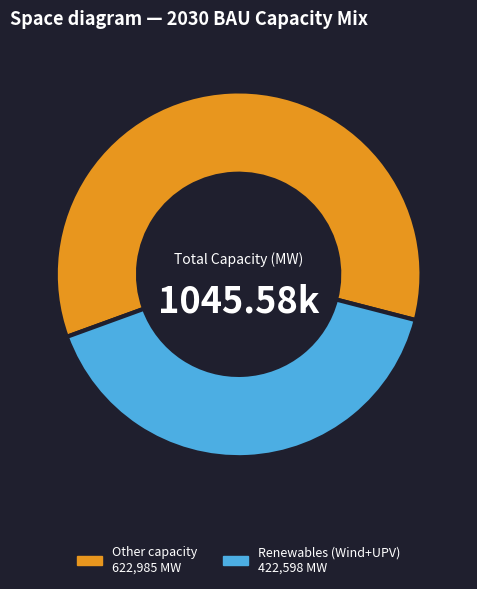

Is there a majority slice in this chart?

Yes